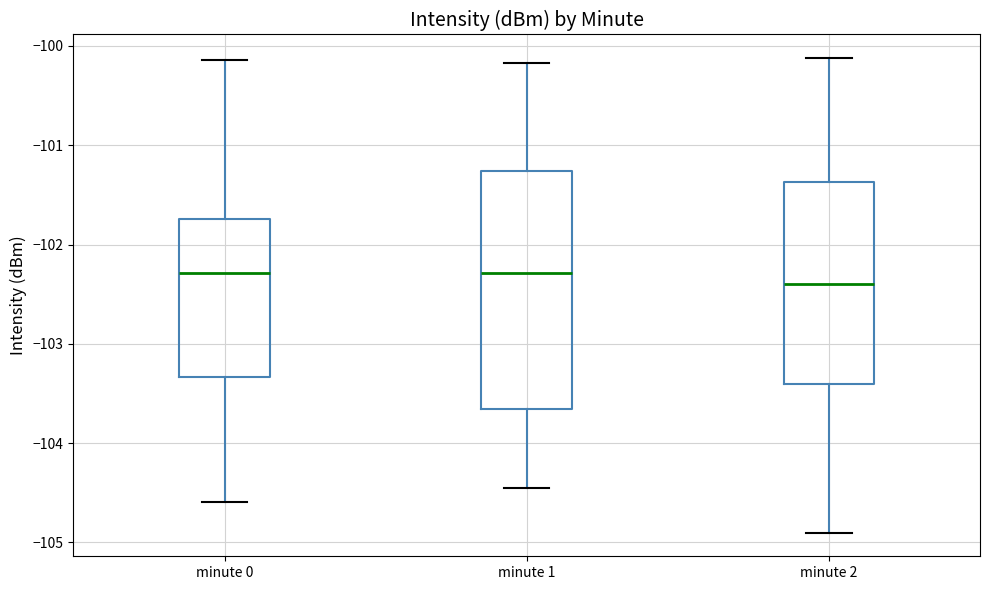

Where does the lower whisker of the box for minute 1 end on the y-axis? The values are not printed on the chart, so give them approximately, as read against the axis.

-104.5